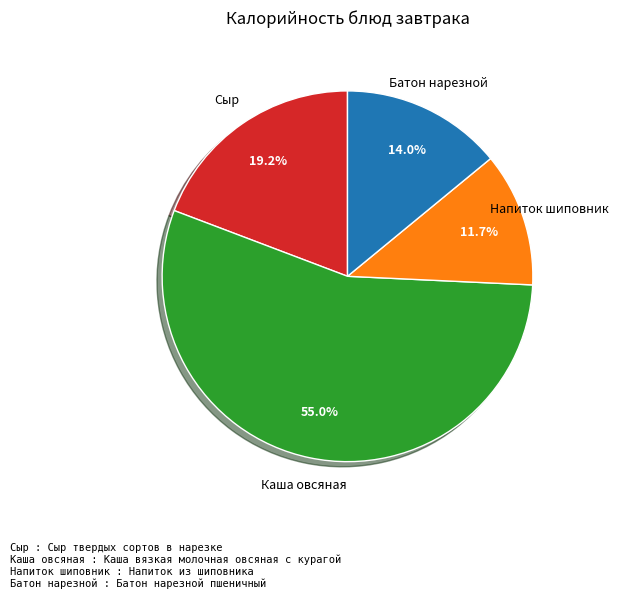

What percentage is NOT represented by Сыр?

80.8%